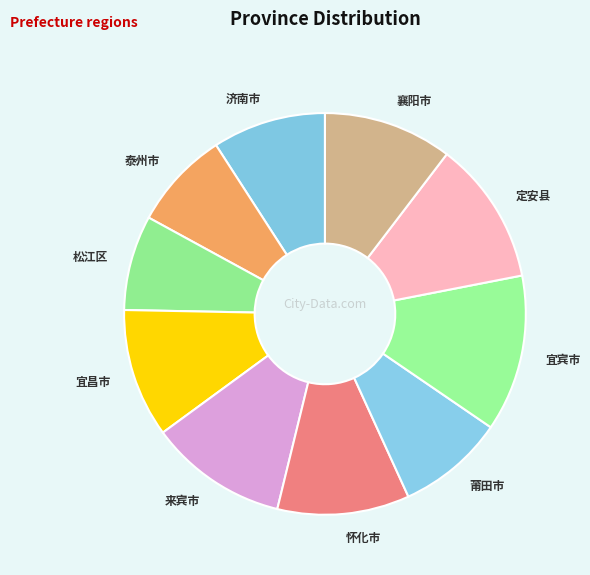

Is the sum of 莆田市 and 宜昌市 greater than half?

No